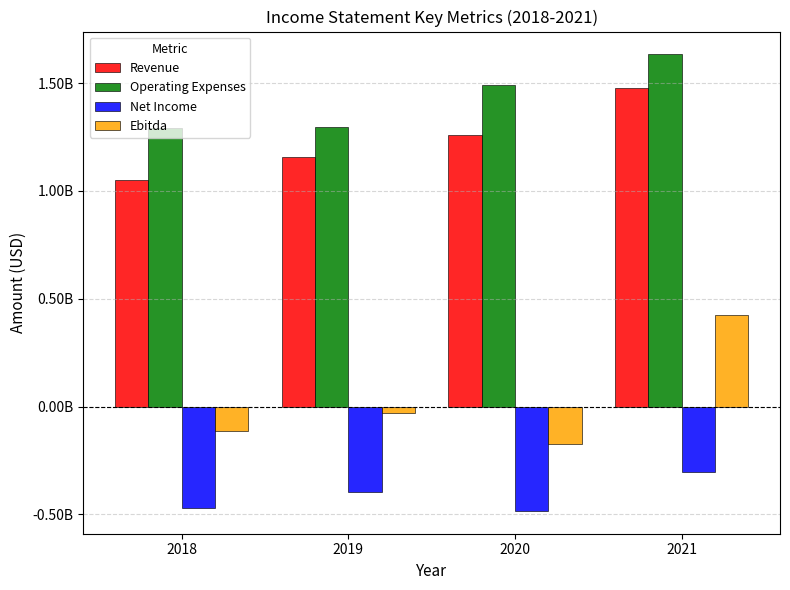

What is the value of the Ebitda bar at the 1st from the left?

-113124000